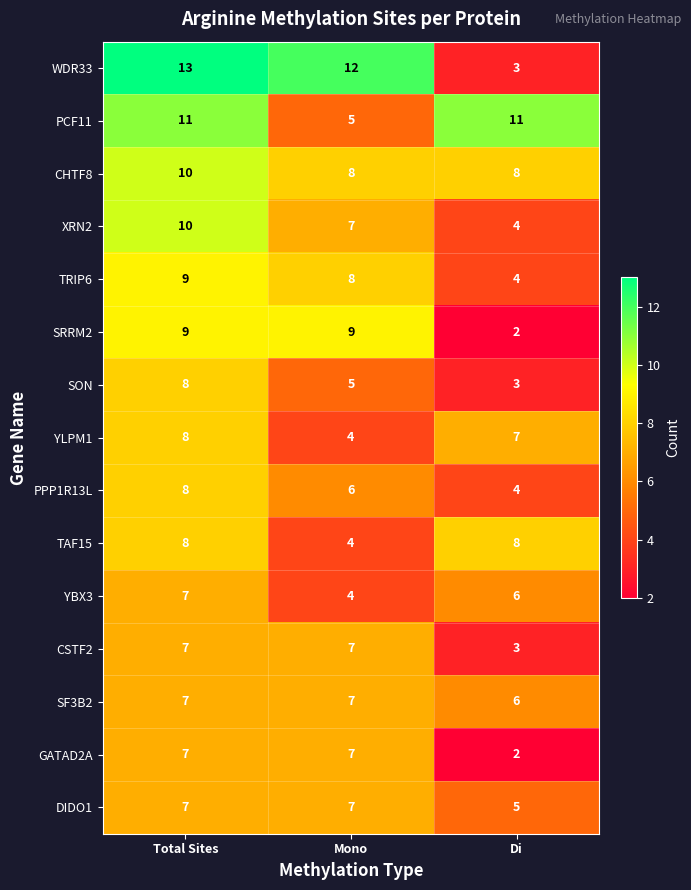

True or false: TAF15 has a value of 5 at Mono.

False